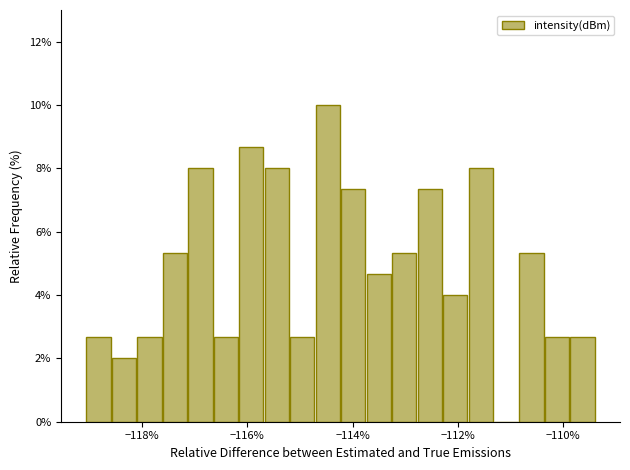

Read against the x-axis, roughly where is the centre of the tallest bar?

-114.4